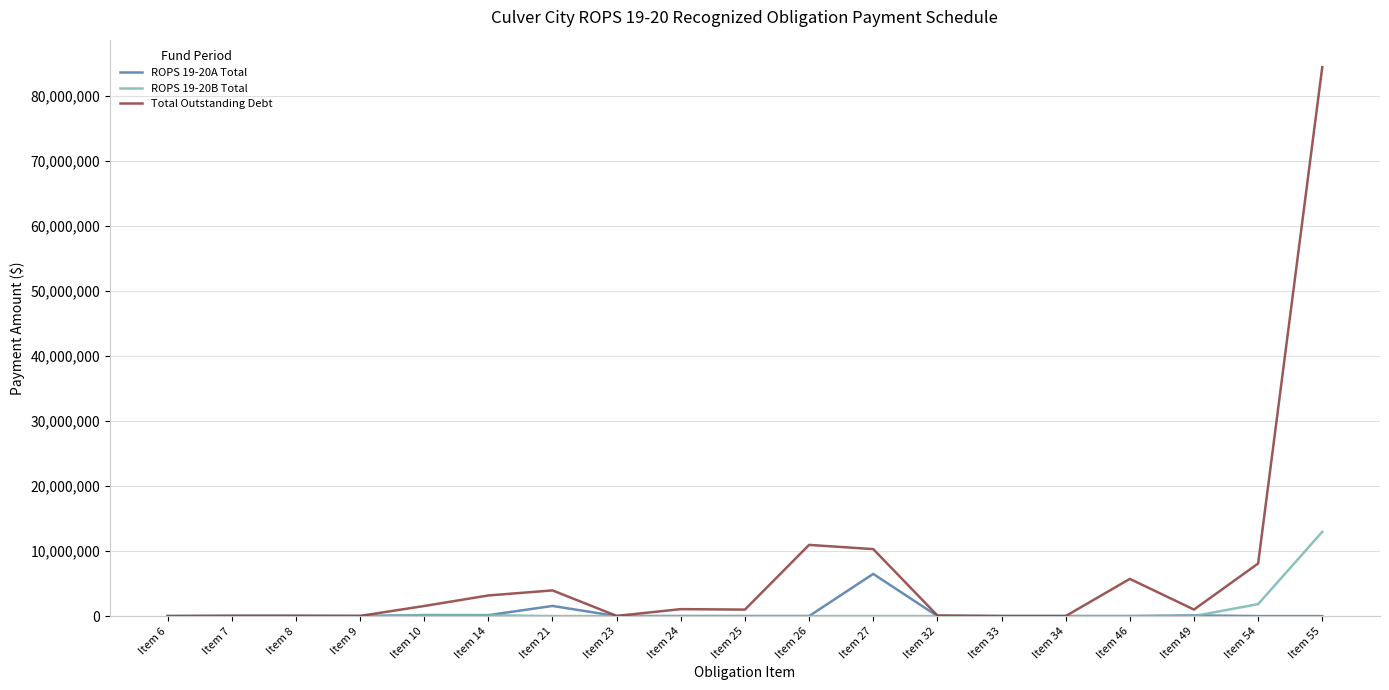

At which label does Total Outstanding Debt reach its peak?

Item 55